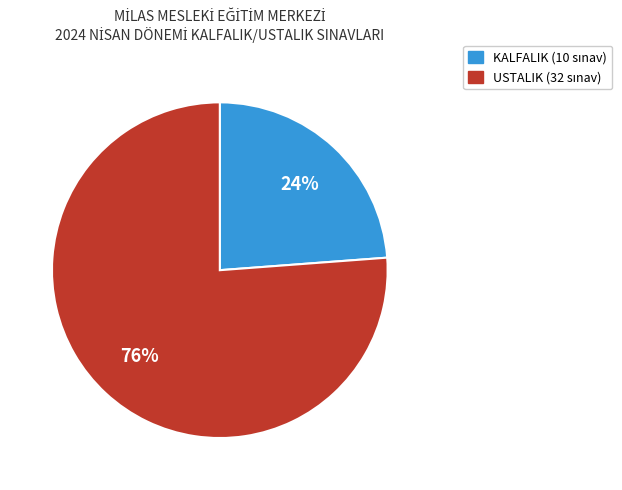

Is the sum of USTALIK and KALFALIK greater than half?

Yes